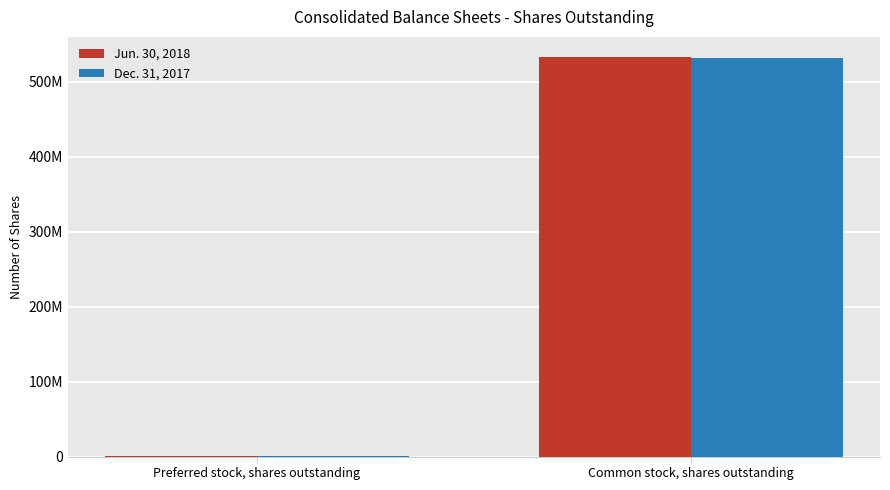

Which category has the highest value in the Dec. 31, 2017 series?

Common stock, shares outstanding